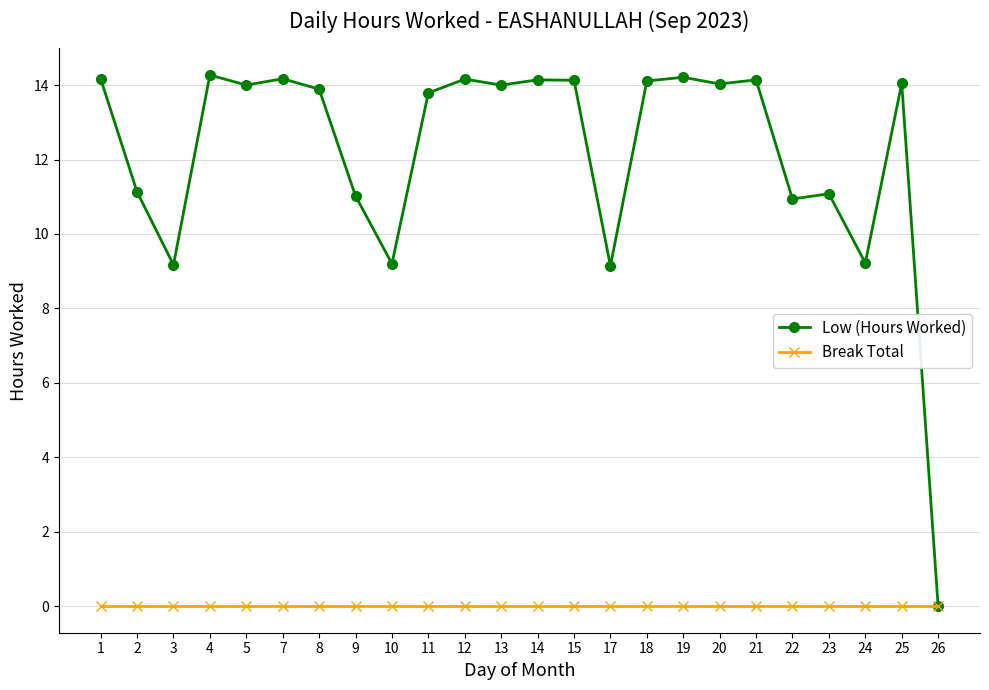

Which category has the lowest value in the Low (Hours Worked) series?

26